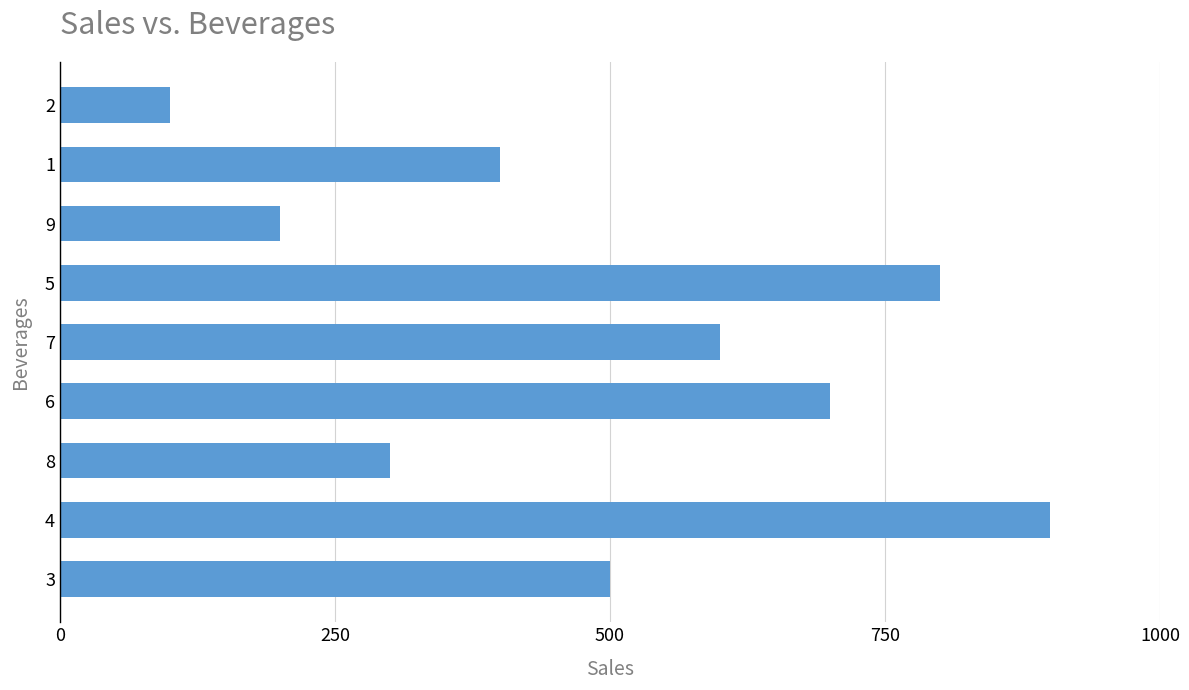

Rank the categories by value from highest to lowest.

4, 5, 6, 7, 3, 1, 8, 9, 2